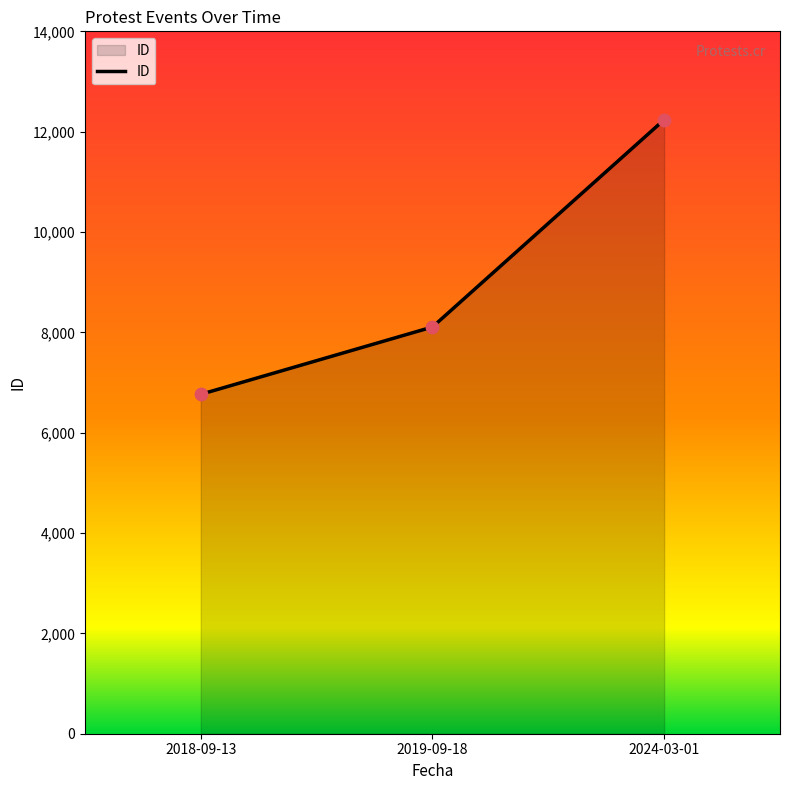

Which has a higher value, 2018-09-13 or 2024-03-01?

2024-03-01